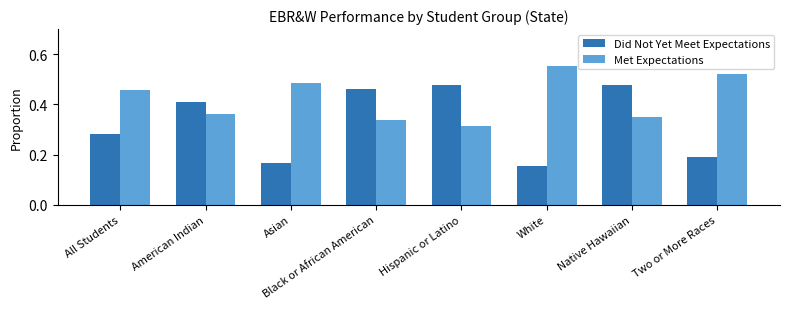

How many Did Not Yet Meet Expectations values are between 0 and 1?

8